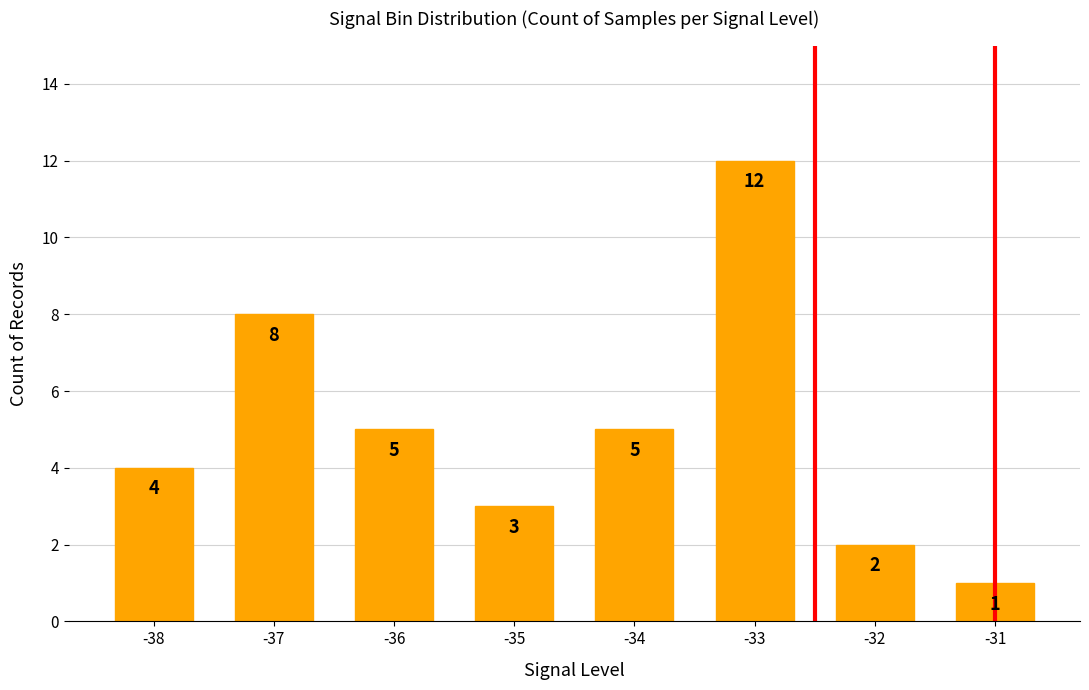

What is the value of the 6th bar from the left?

12